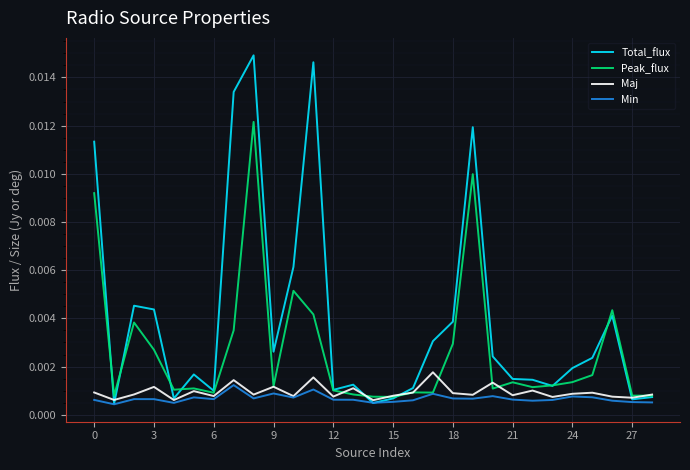

Which series has the widest spread of values?

Total_flux